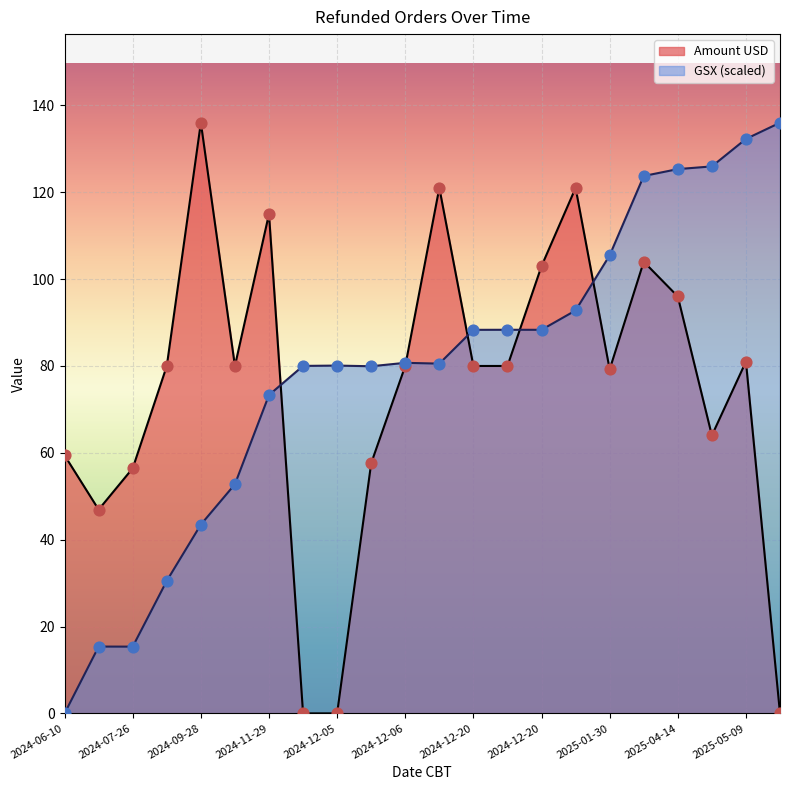

Which series has the largest total across all categories?

GSX pts